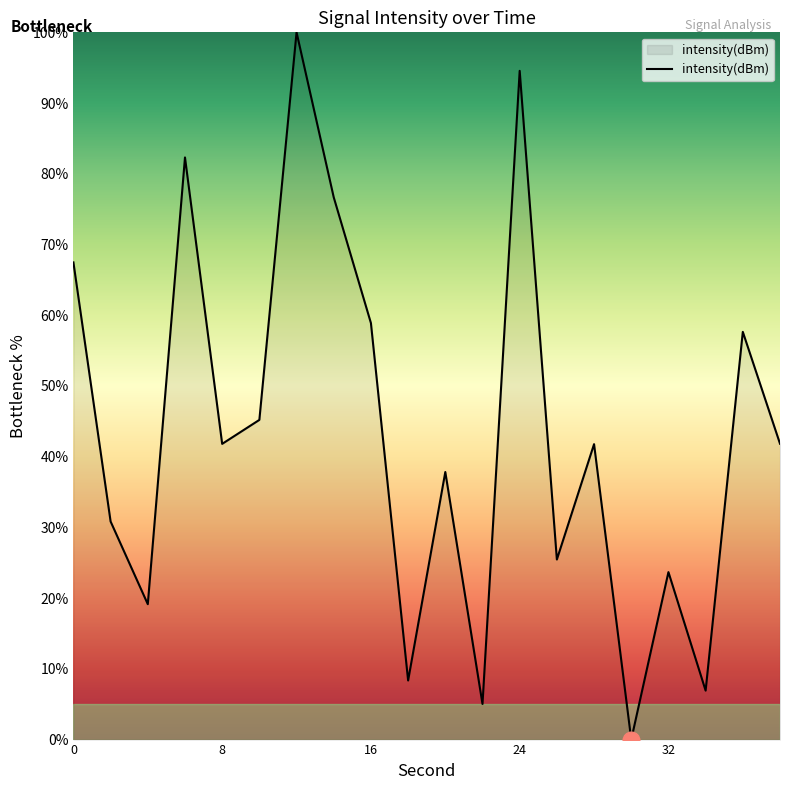

Reading right to left, list all the values displayed in this chart.

41.8	57.6	6.9	23.7	0.0	41.8	25.5	94.6	5.0	37.8	8.4	58.9	76.7	100.0	45.2	41.8	82.3	19.1	30.8	67.5